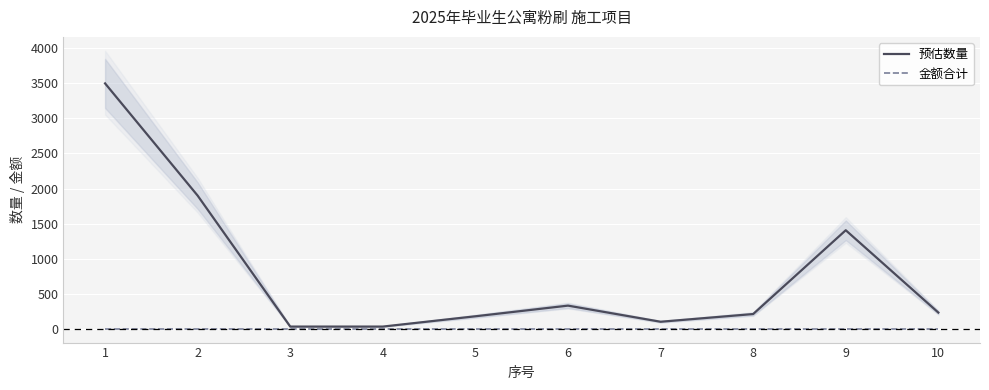

The value of 预估数量 at 3 is 13.2. True or false?

False